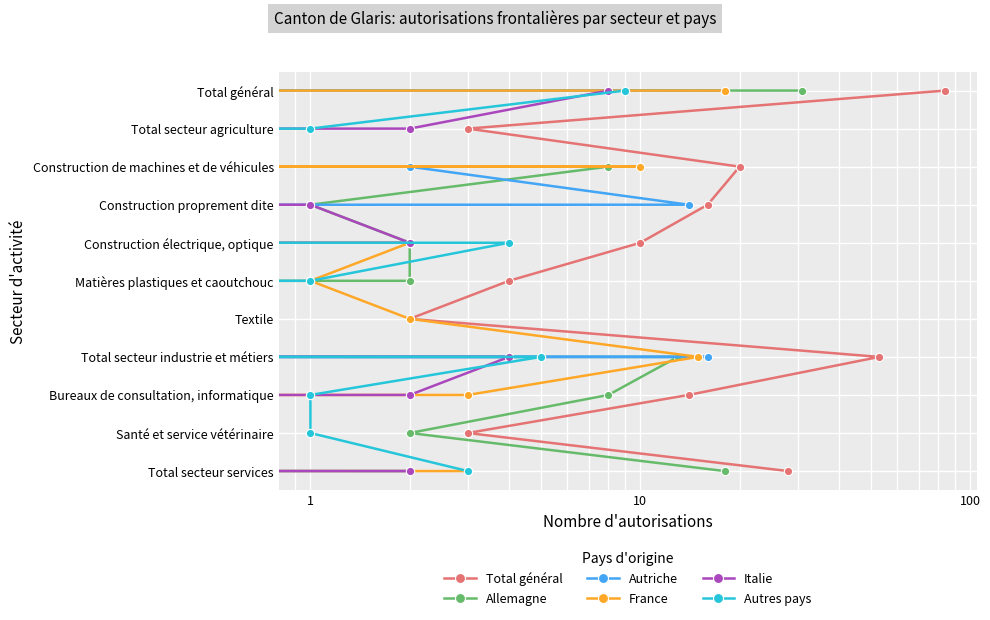

True or false: Autres pays and Autriche cross at least once.

False